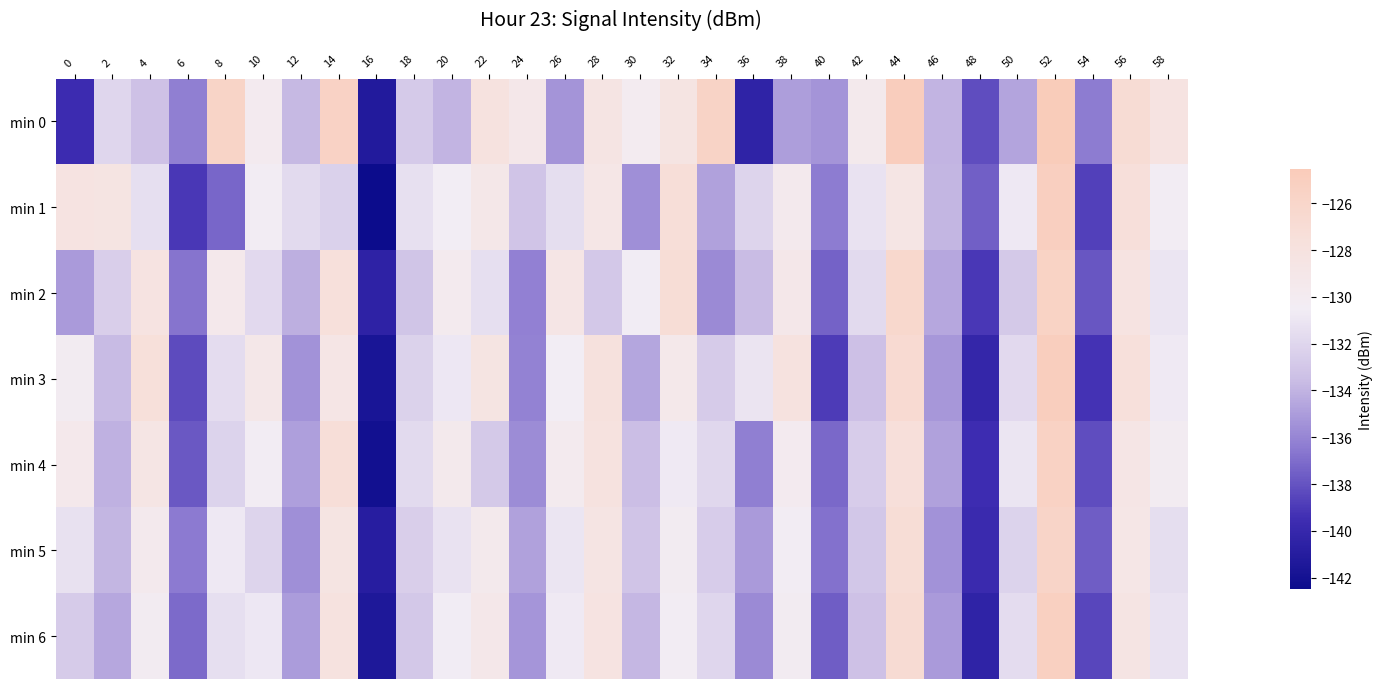

At how many categories does at least one series exceed -131?

21